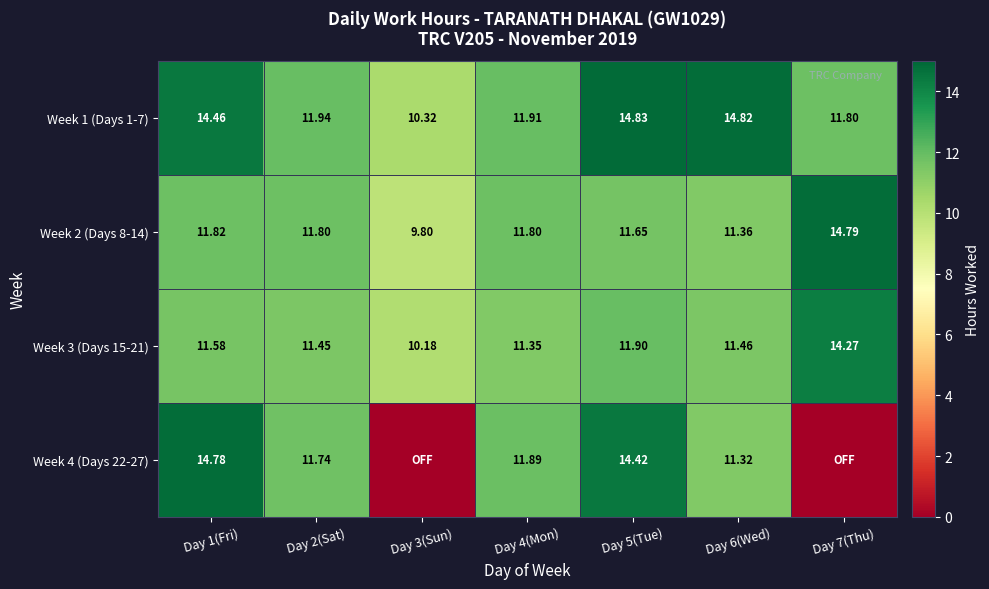

Is the value of Week 4 (Days 22-27) at Day 5(Tue) greater than the value of Week 1 (Days 1-7) at Day 6(Wed)?

No